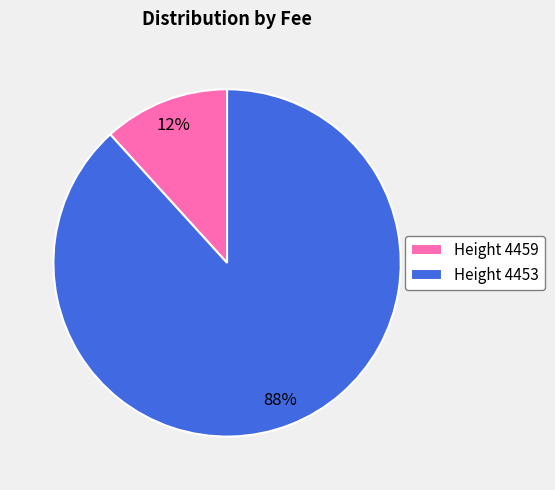

To the nearest percent, what is the combined percentage of Height 4459 and Height 4453?

100%